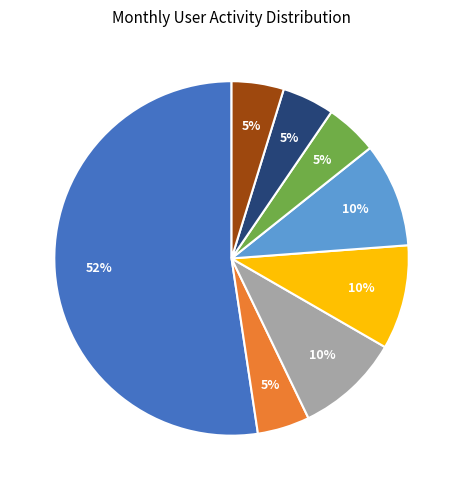

How many segments does this pie chart have?

8